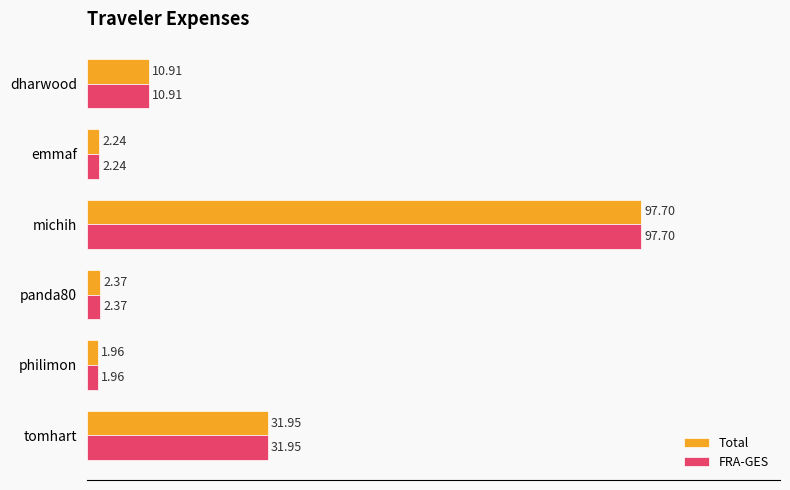

What is the difference between the maximum and minimum values in the Total series?

95.7